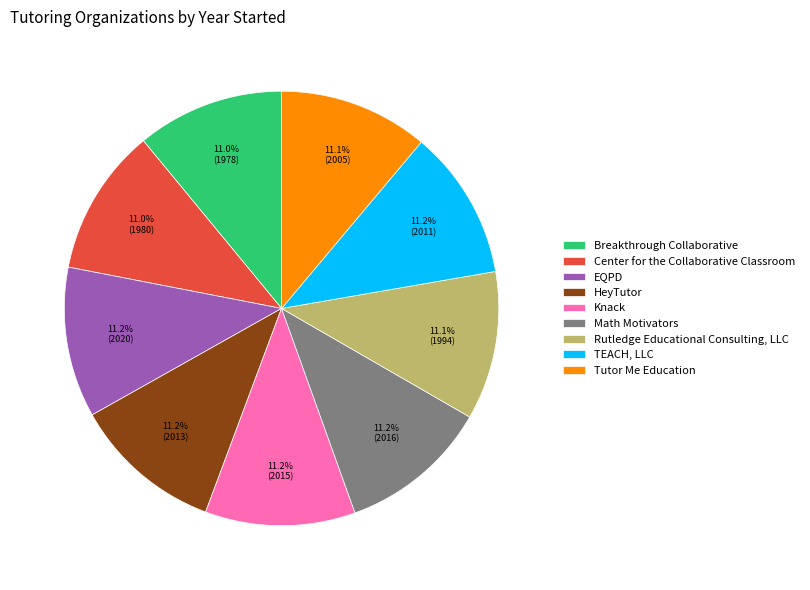

To the nearest percent, what is the average slice percentage?

11%